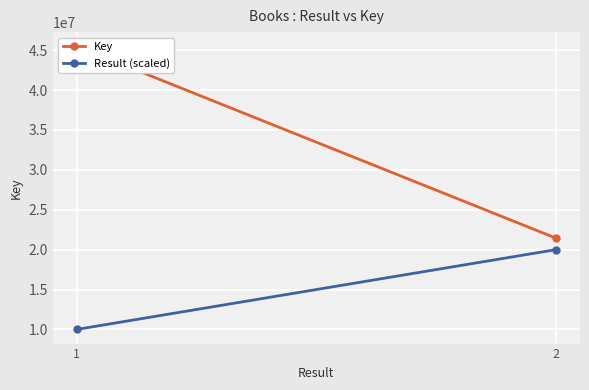

List the series in order of their peak value, lowest first.

Result (scaled), Key